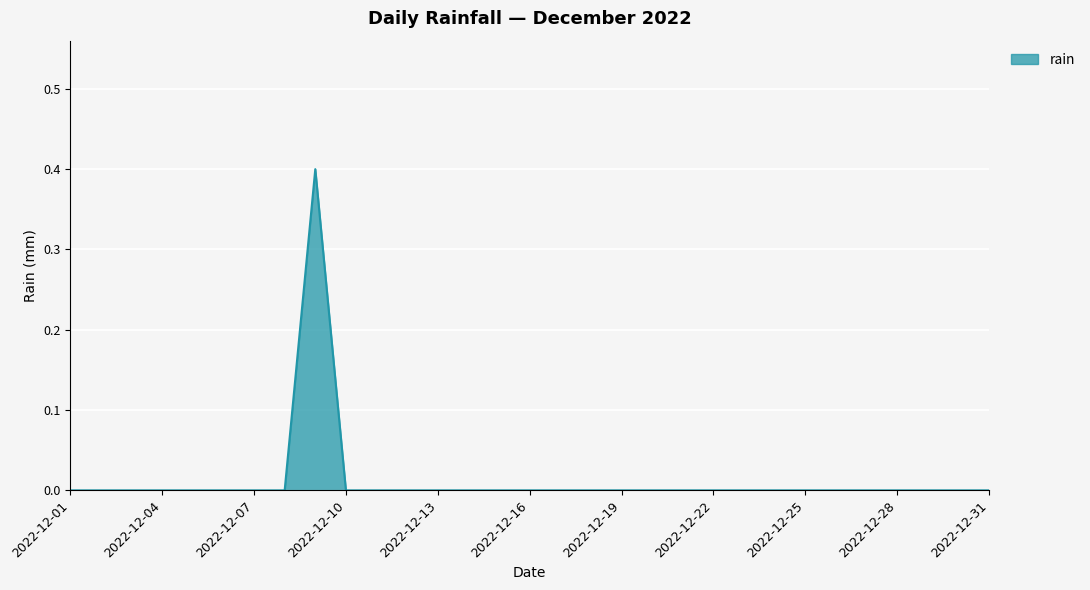

Count the number of categories in the chart.

31